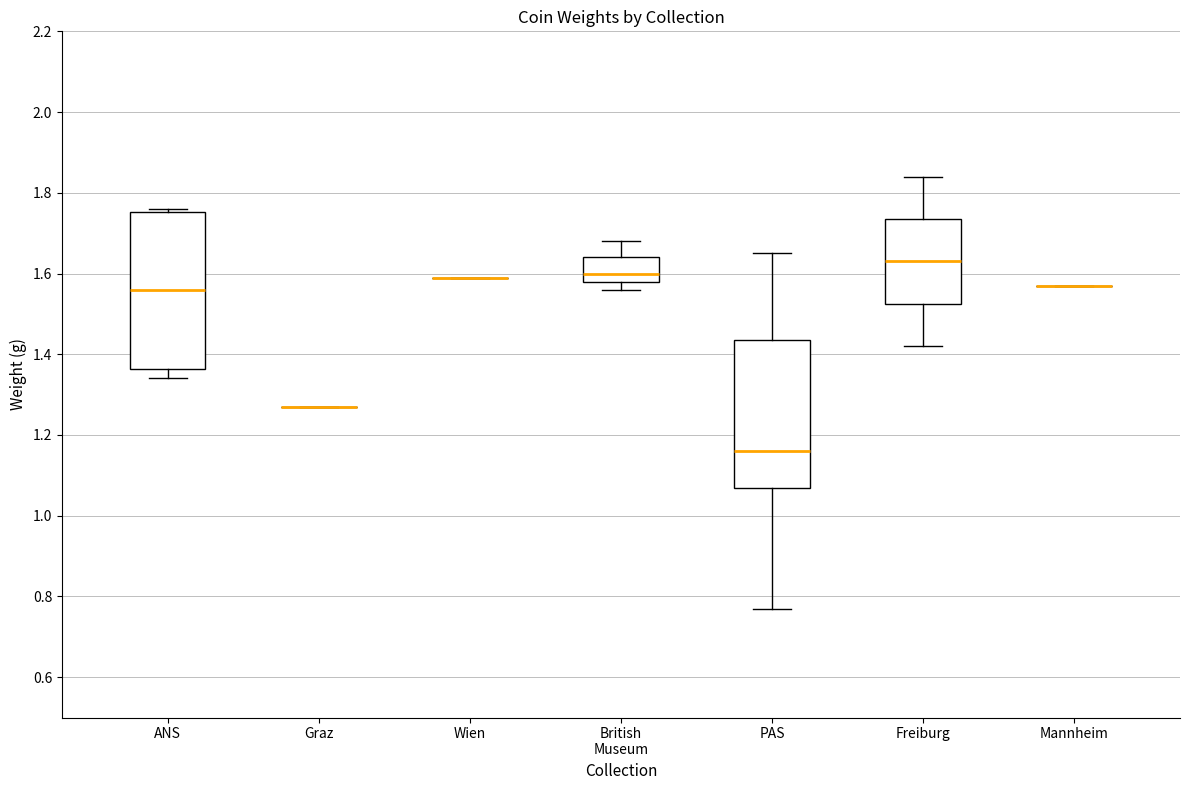

Reading left to right, transcribe this box plot: for each box, give where its median line is, the range the box spans, and where its two whiskers end, as read against the y-axis. The values are not printed on the chart, so give them approximately, as read against the axis.

ANS: median 1.56, box 1.36 to 1.76, whiskers 1.34 to 1.76 (just above the box's upper edge)
Graz: box collapsed to a line at 1.28, whiskers 1.28 to 1.28
Wien: box collapsed to a line at 1.60, whiskers 1.60 to 1.60
British Museum: median 1.60, box 1.58 to 1.64, whiskers 1.56 to 1.68
PAS: median 1.16, box 1.06 to 1.44, whiskers 0.78 to 1.66
Freiburg: median 1.64, box 1.52 to 1.74, whiskers 1.42 to 1.84
Mannheim: box collapsed to a line at 1.58, whiskers 1.58 to 1.58